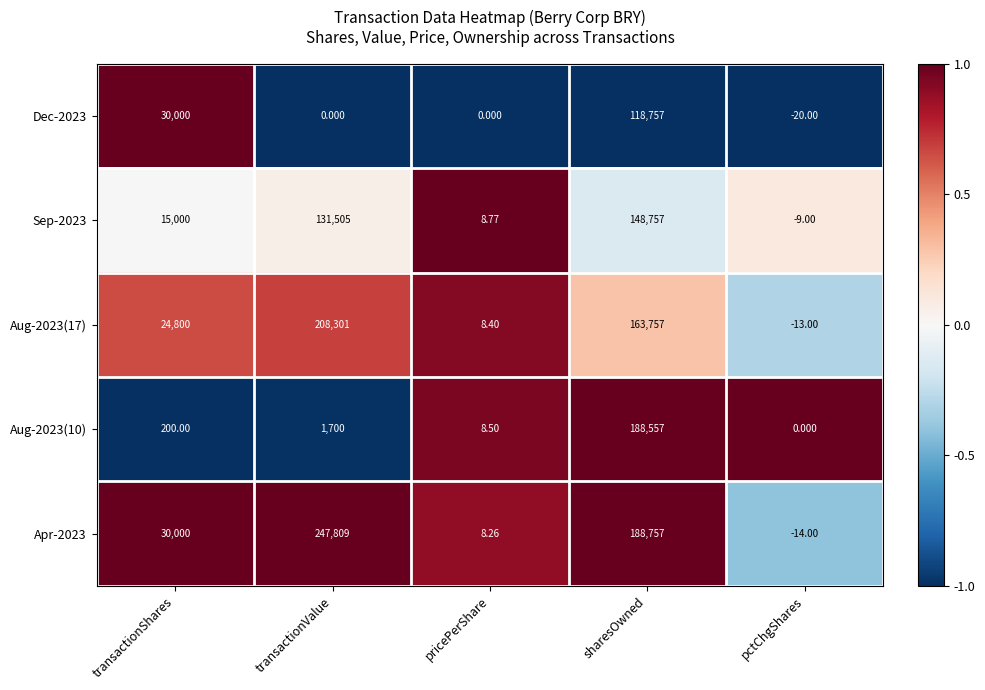

Is the value of Aug-2023(17) at transactionShares greater than the value of Dec-2023 at pctChgShares?

Yes